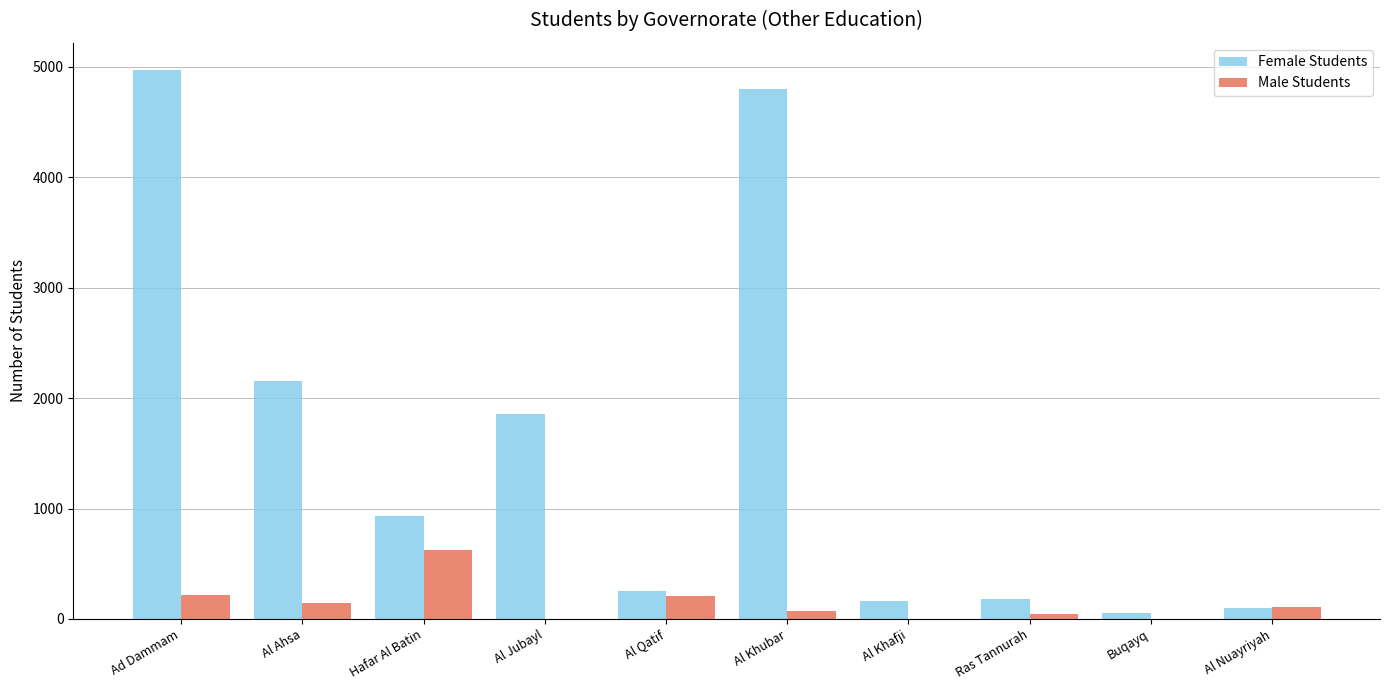

At which label is Male Students closest to 310?

Ad Dammam